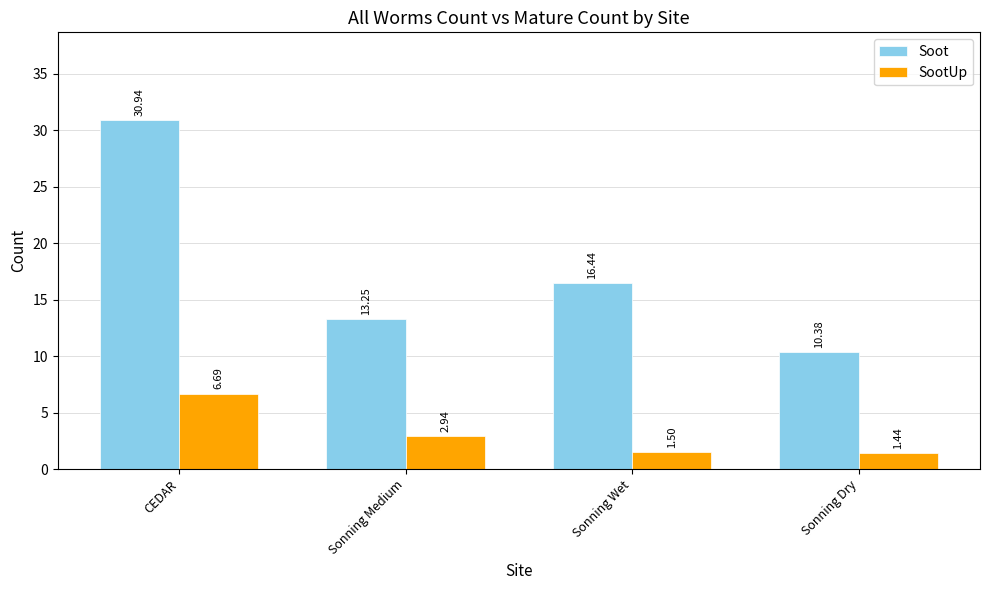

List the labels in order of Soot value, smallest first.

Sonning Dry, Sonning Medium, Sonning Wet, CEDAR